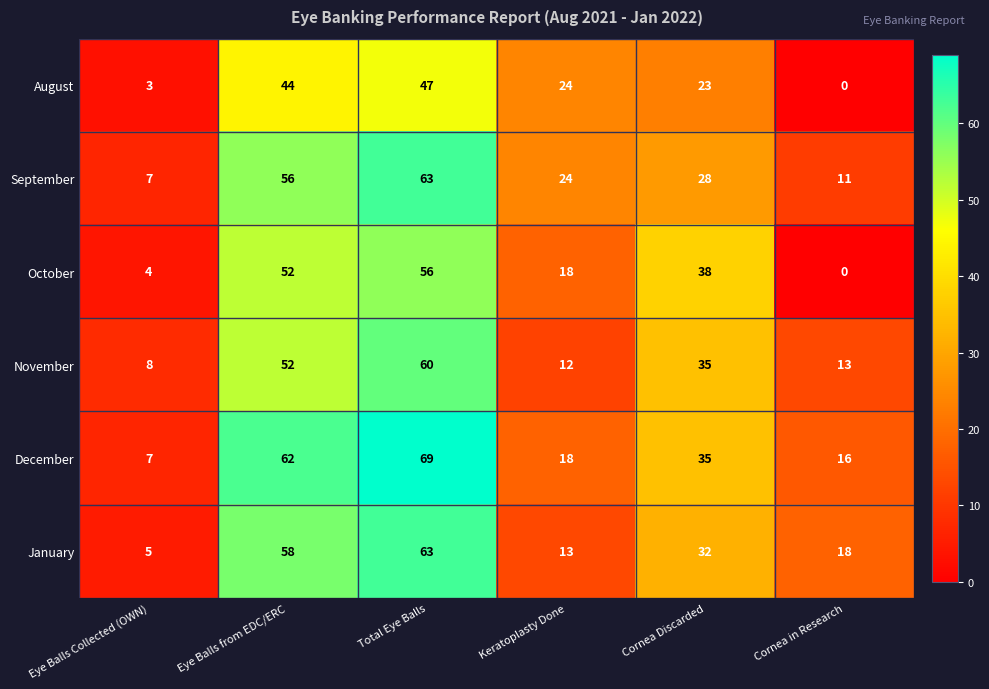

What value does the November series have at Eye Balls Collected (OWN)?

8